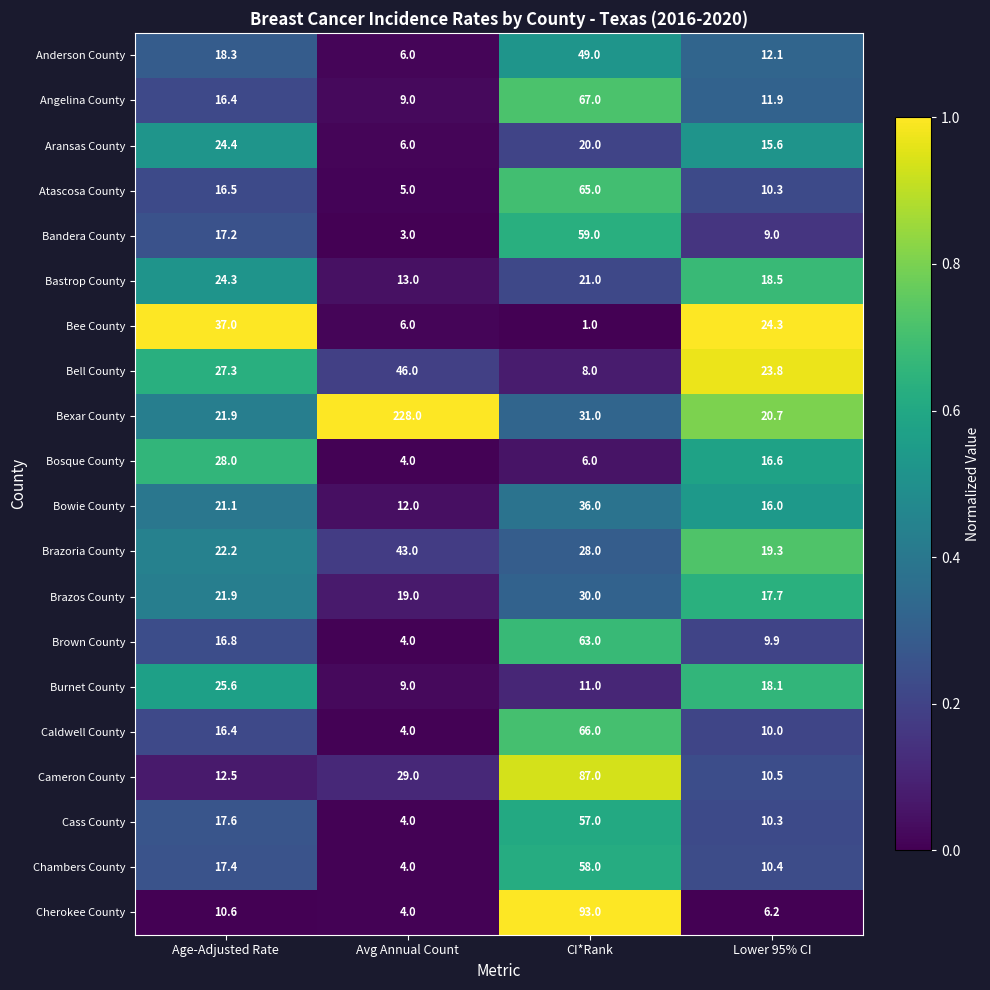

Is the value of Cameron County at CI*Rank greater than the value of Brazos County at CI*Rank?

Yes